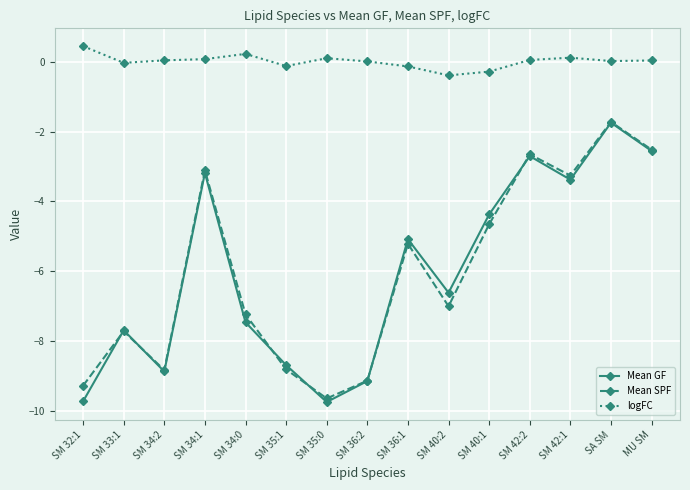

What are all the series names shown in the legend?

Mean GF, Mean SPF, logFC